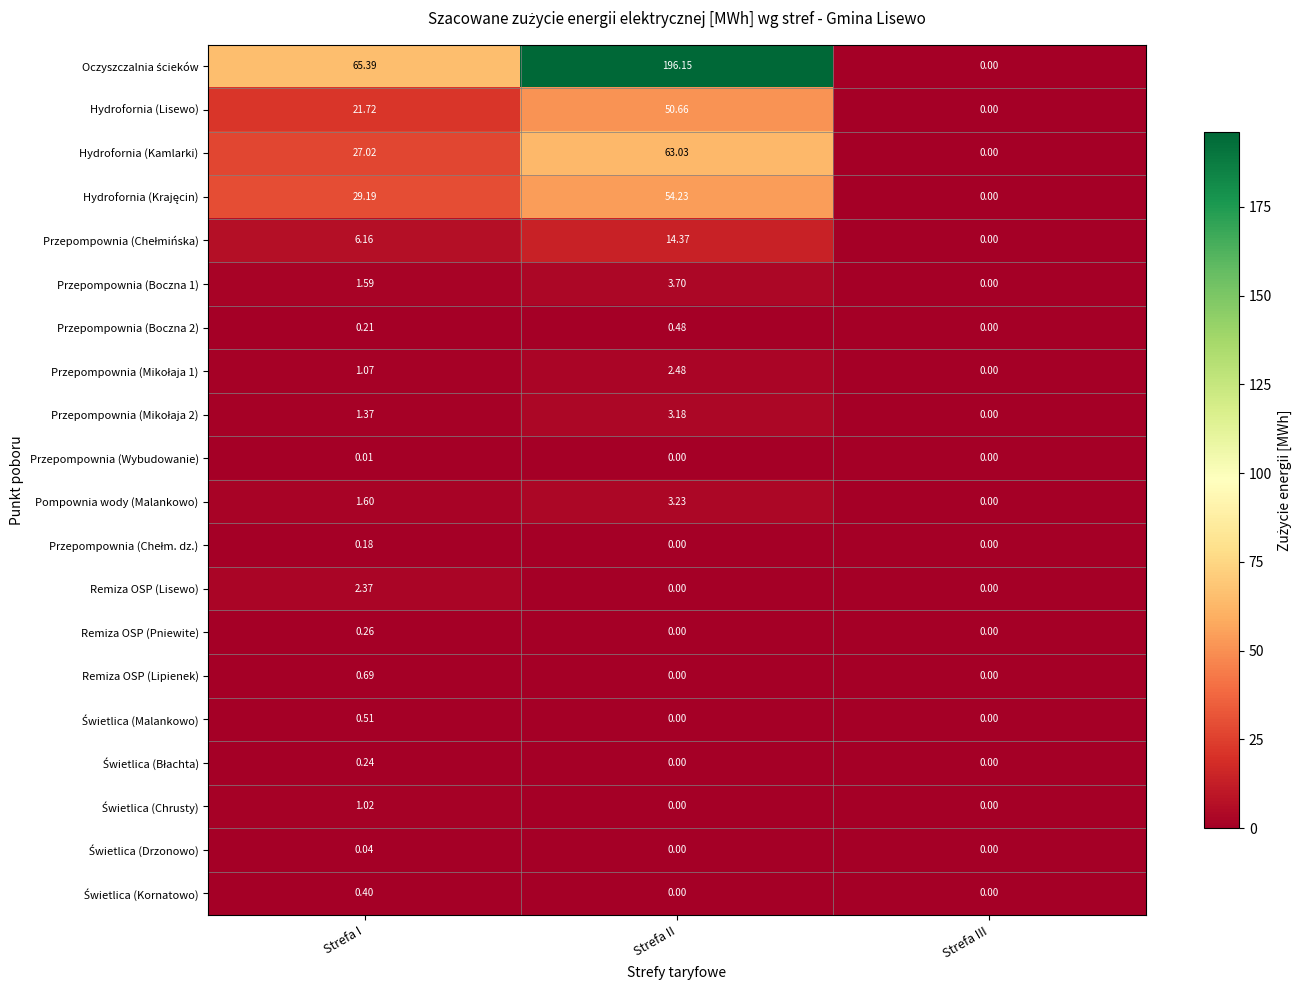

At how many categories does at least one series exceed 138?

1